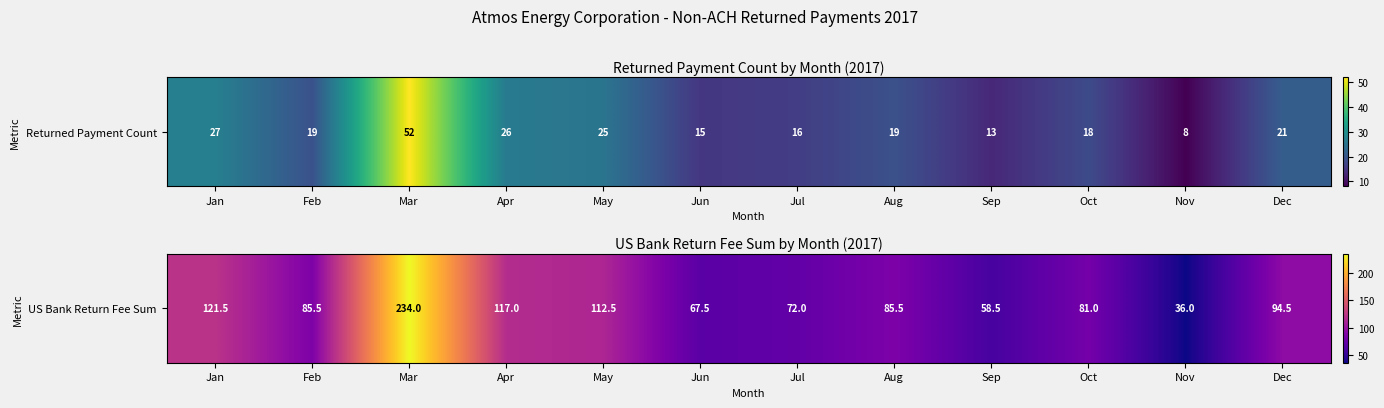

Reading left to right, transcribe all the data shown in this chart.

121.5	85.5	234.0	117.0	112.5	67.5	72.0	85.5	58.5	81.0	36.0	94.5